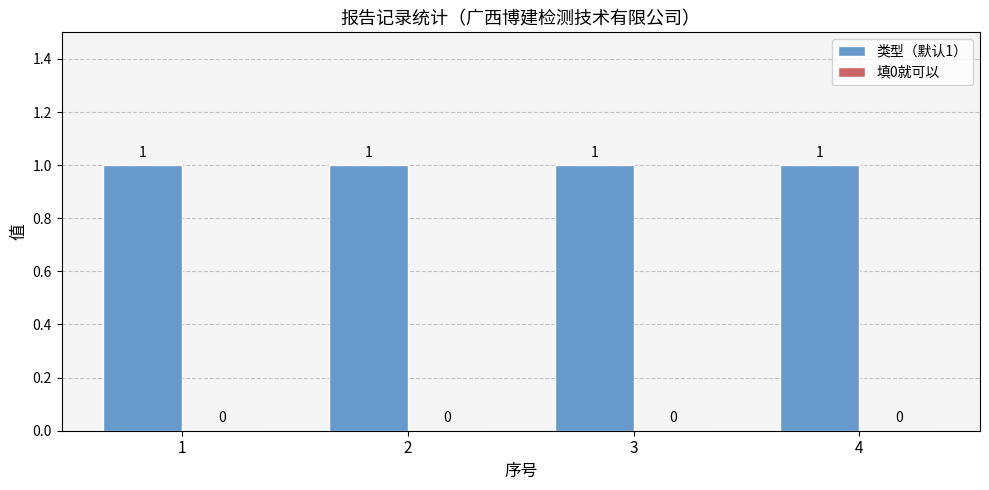

Is the value of 类型（默认1） at 4 greater than the value of 填0就可以 at 1?

Yes